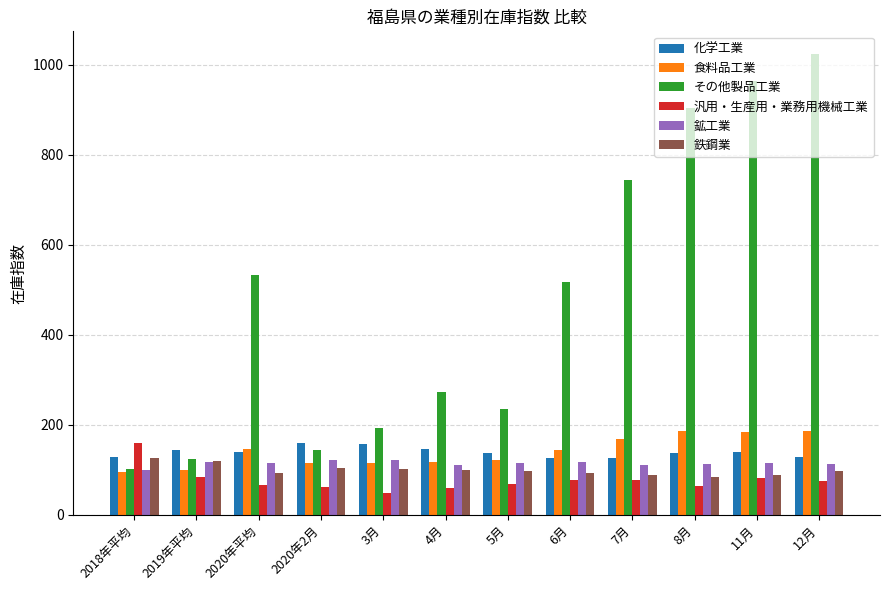

Between 6月 and 11月, which series saw the biggest shift?

その他製品工業